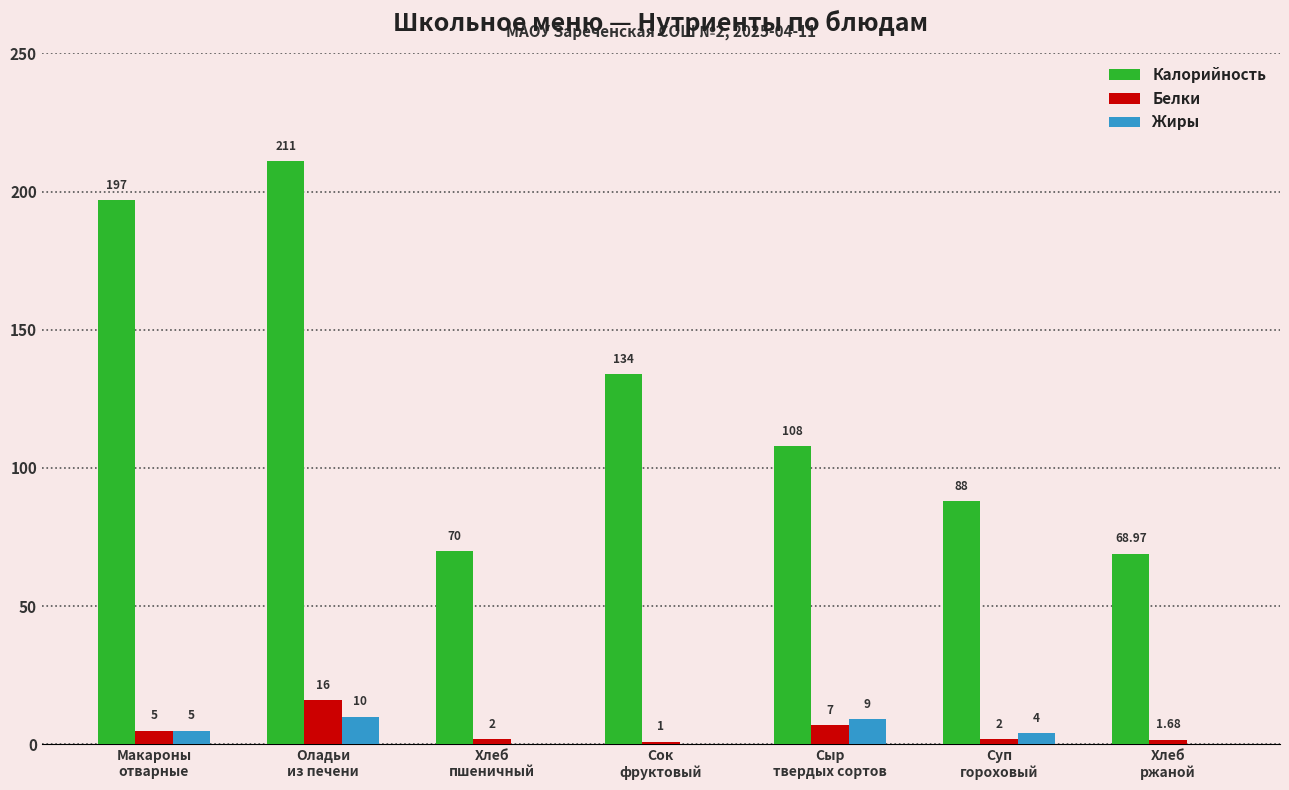

Is it true that Калорийность equals 134.0 at Сок
фруктовый?

True